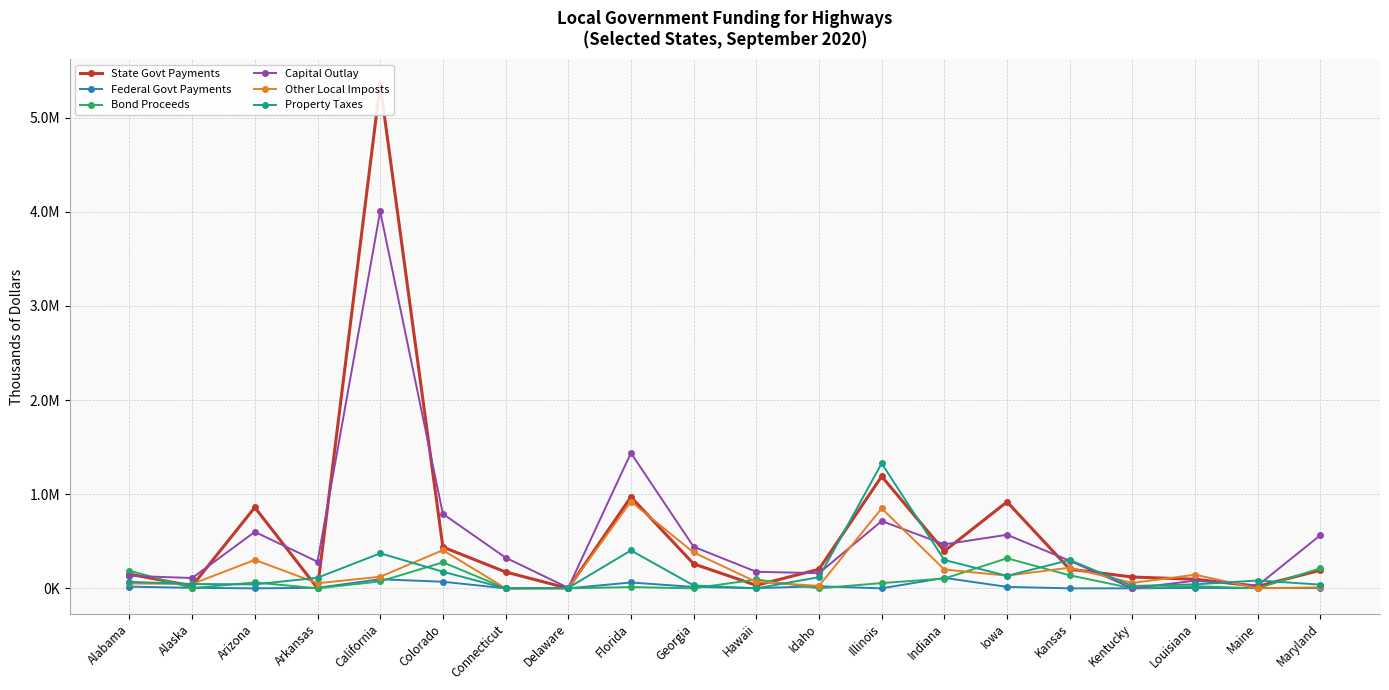

Which series has the largest range (max minus min)?

State Govt Payments